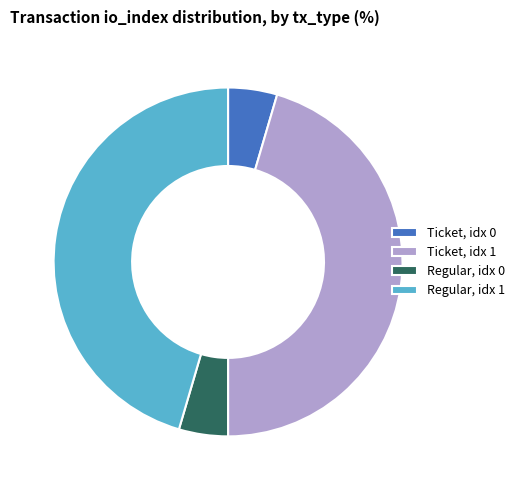

Between Regular, idx 1 and Regular, idx 0, which is larger?

Regular, idx 1